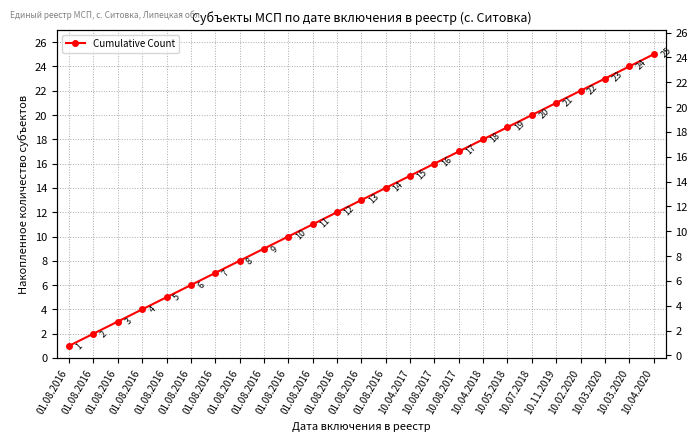

At which category does the chart reach its minimum across all series?

01.08.2016